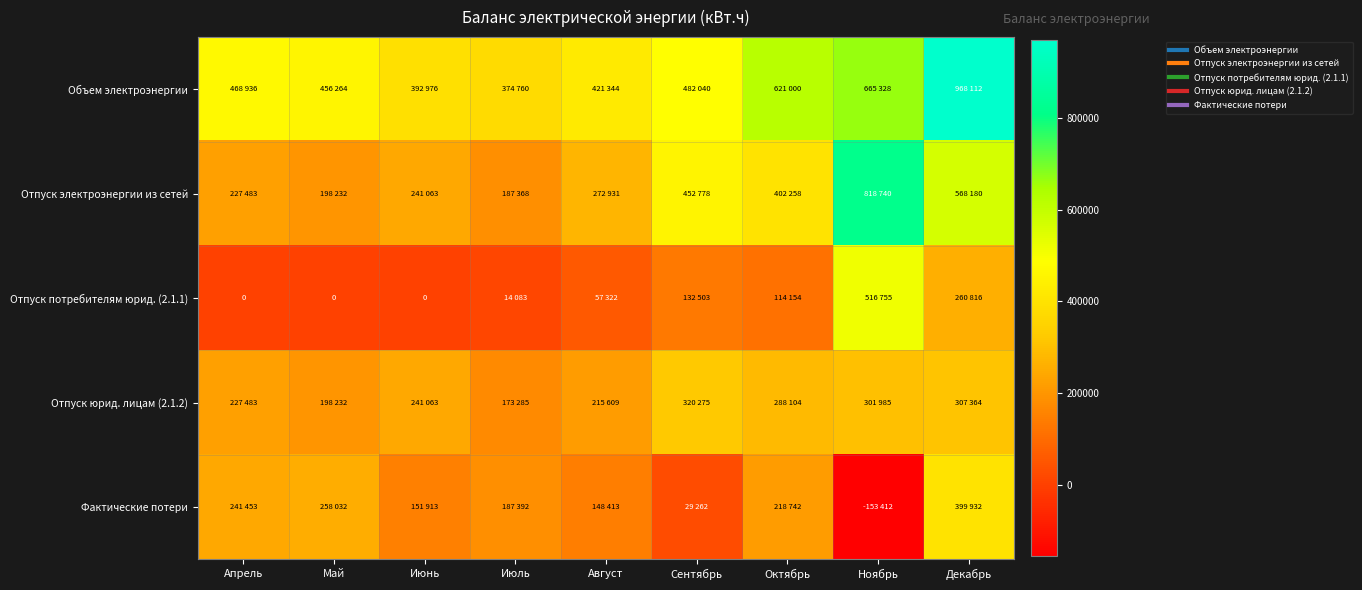

Between Август and Май, which is larger?

Май